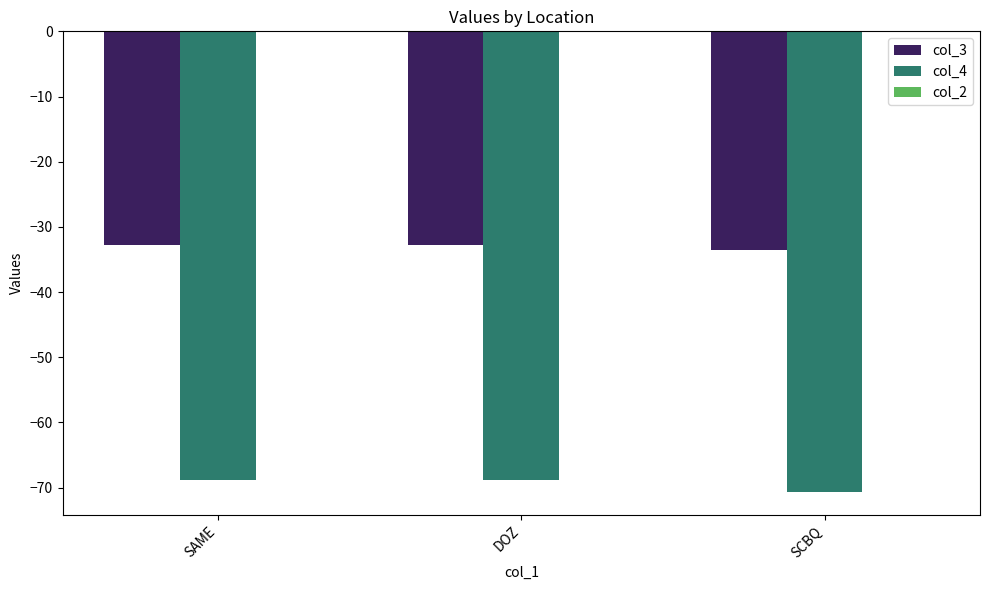

Which category has the lowest value in the col_3 series?

SCBQ